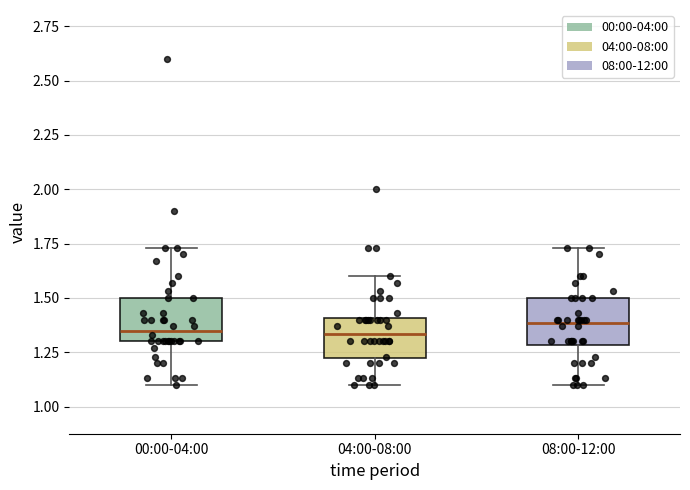

Where does the lower whisker of the box for 04:00-08:00 end on the y-axis? The values are not printed on the chart, so give them approximately, as read against the axis.

1.10